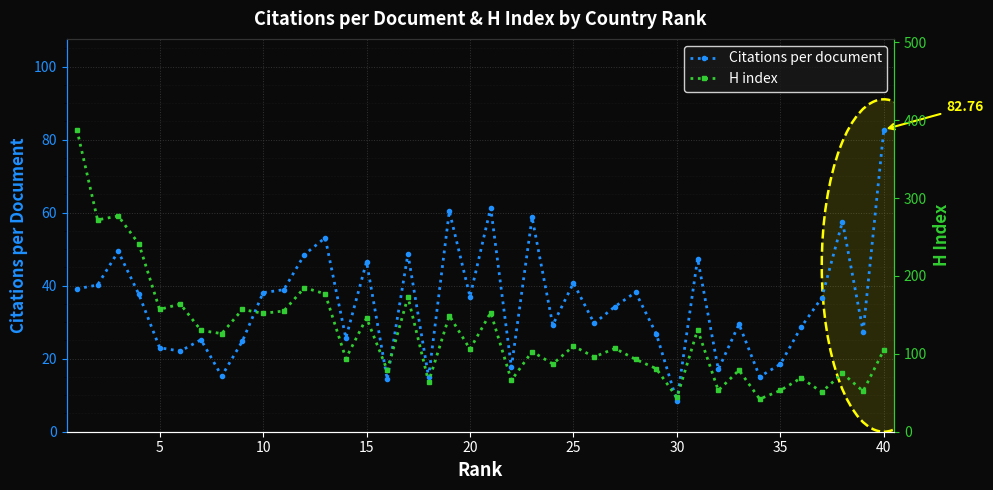

In H index, how many points are lower than both neighbors (excluding endpoints)?

16